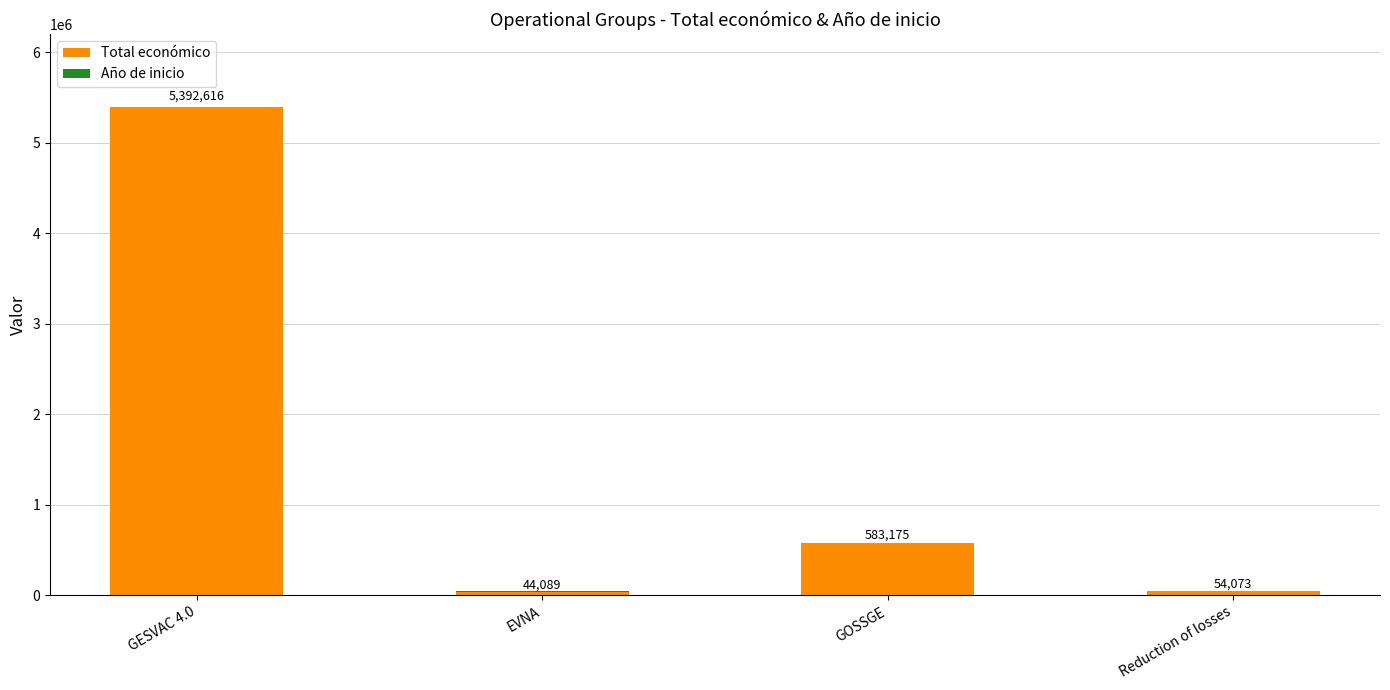

Where is Total económico nearest to the value 2716335?

GOSSGE